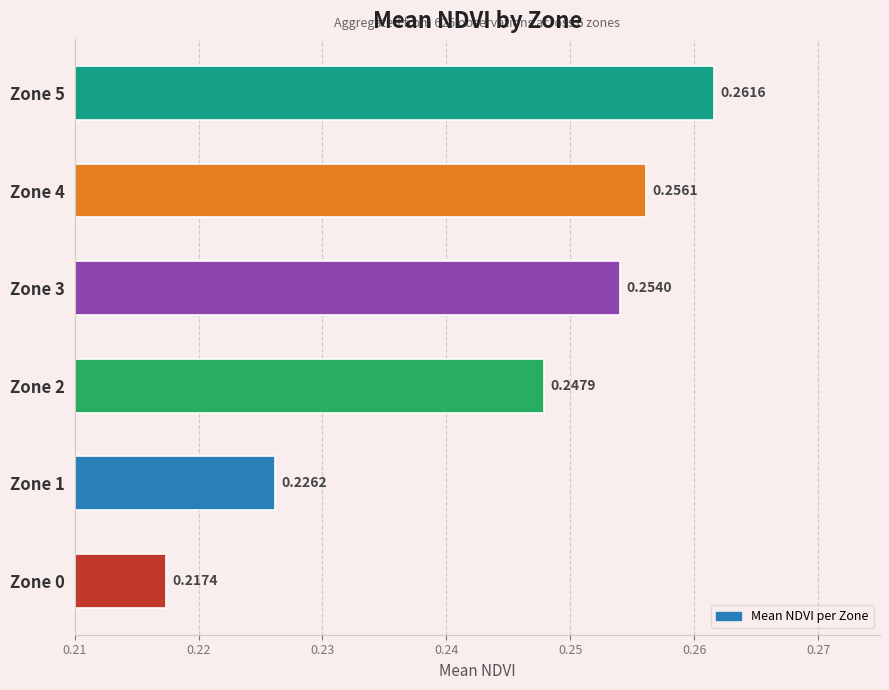

List the labels in order of value, smallest first.

Zone 0, Zone 1, Zone 2, Zone 3, Zone 4, Zone 5